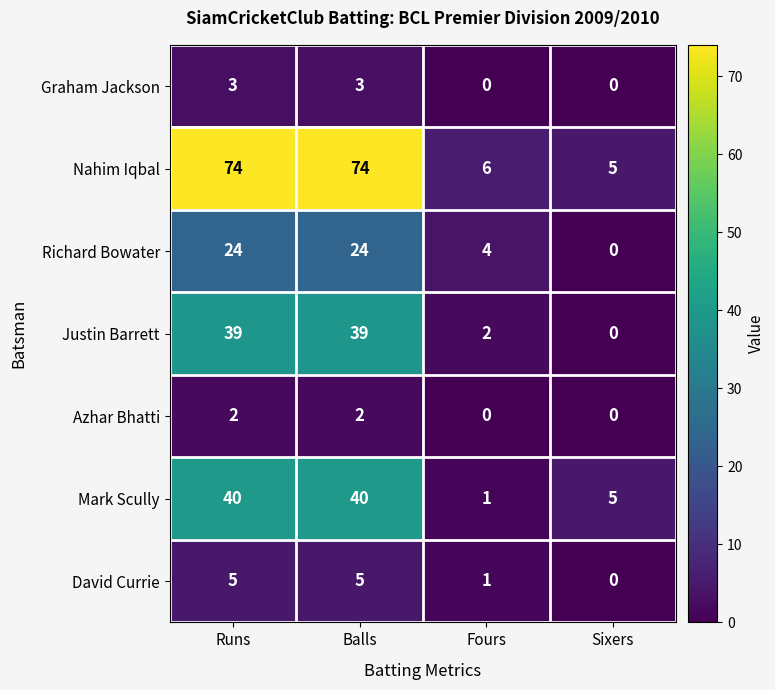

Rank the series at Runs from lowest to highest value.

Azhar Bhatti, Graham Jackson, David Currie, Richard Bowater, Justin Barrett, Mark Scully, Nahim Iqbal